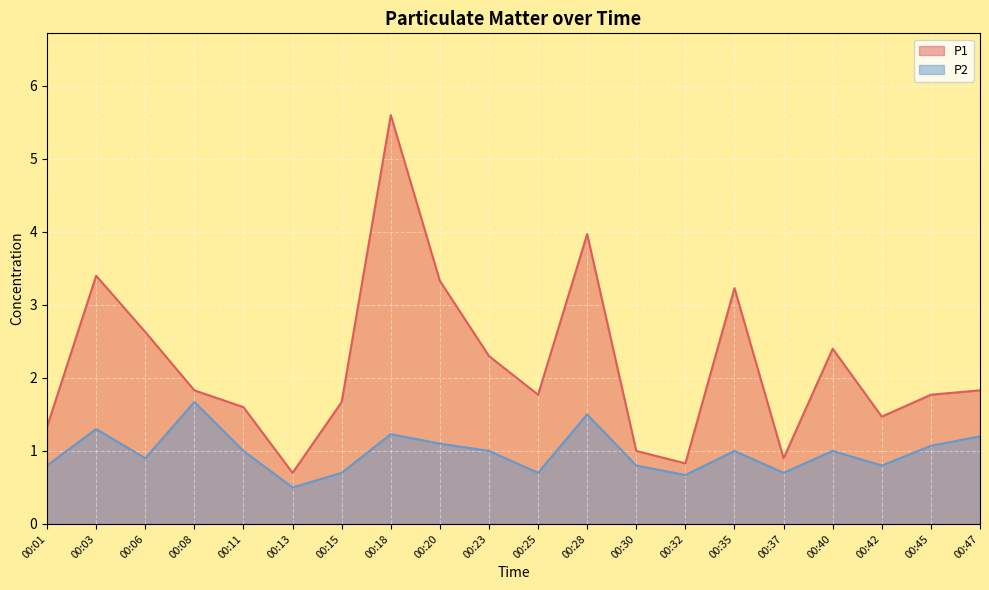

At 00:23, list the series in order from smallest to largest.

P2, P1